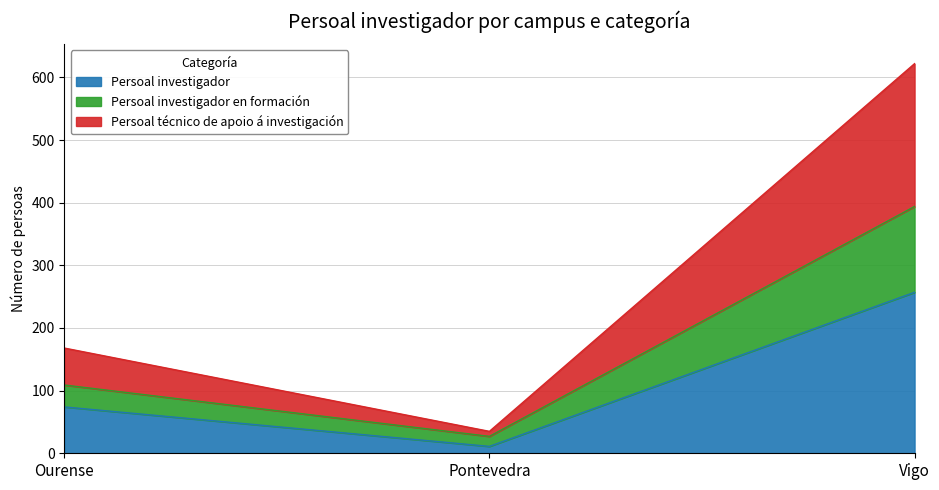

How many series are shown in this chart?

3